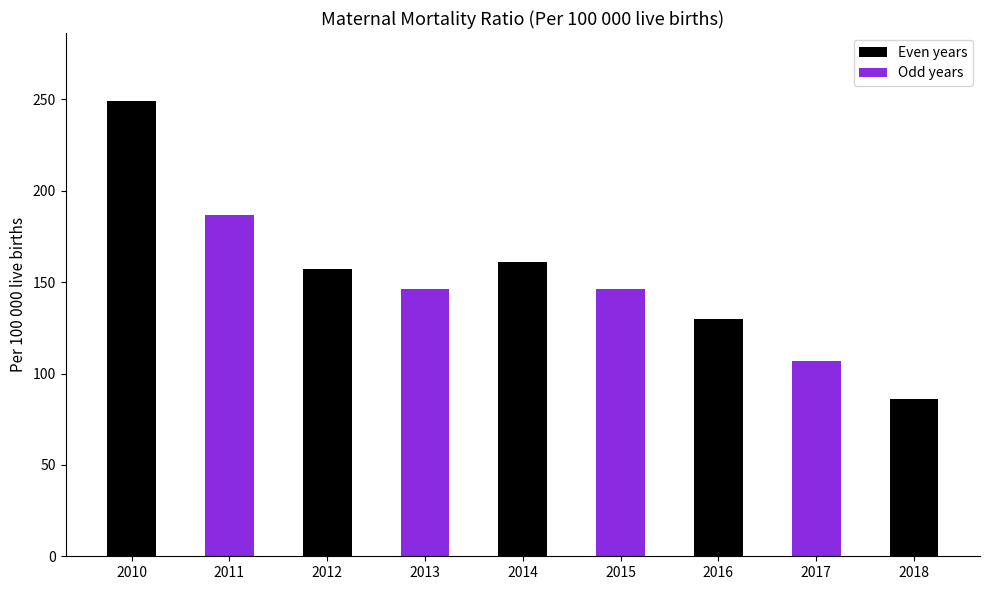

What is the ratio of the value at 2018 to the value at 2017?

0.8